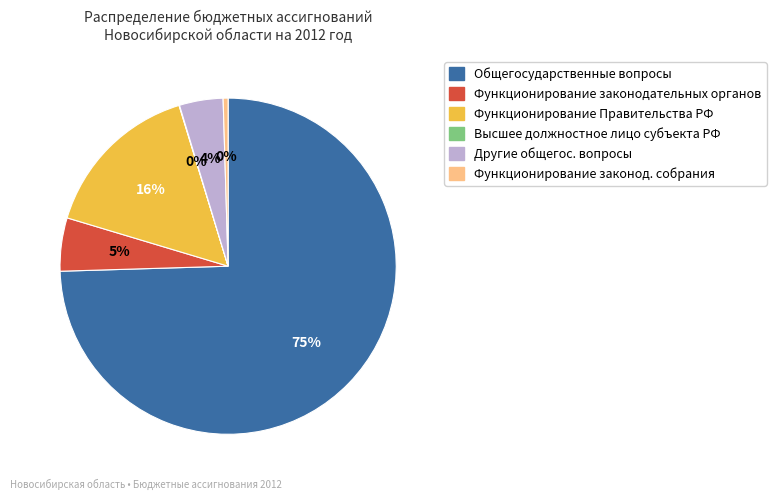

To the nearest percent, what is the average slice percentage?

17%